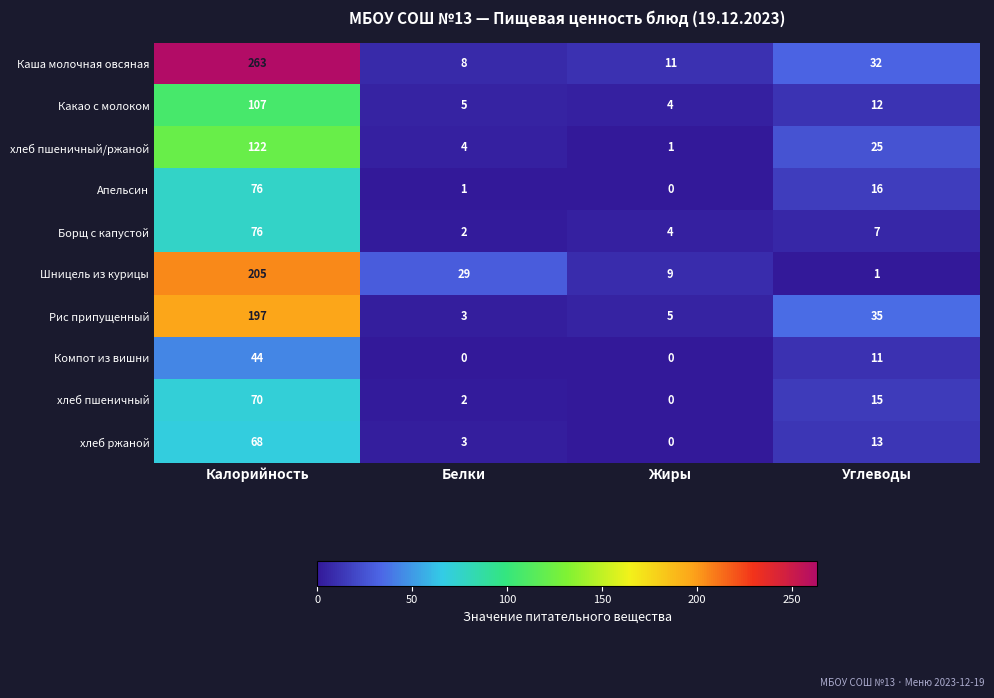

What value does the Борщ с капустой series have at Углеводы, to the nearest 5?

5